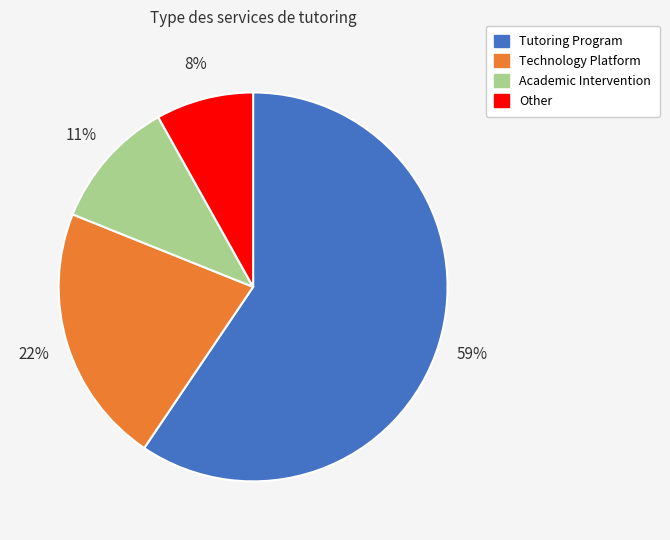

Do Academic Intervention and Tutoring Program together represent more than half of the pie?

Yes